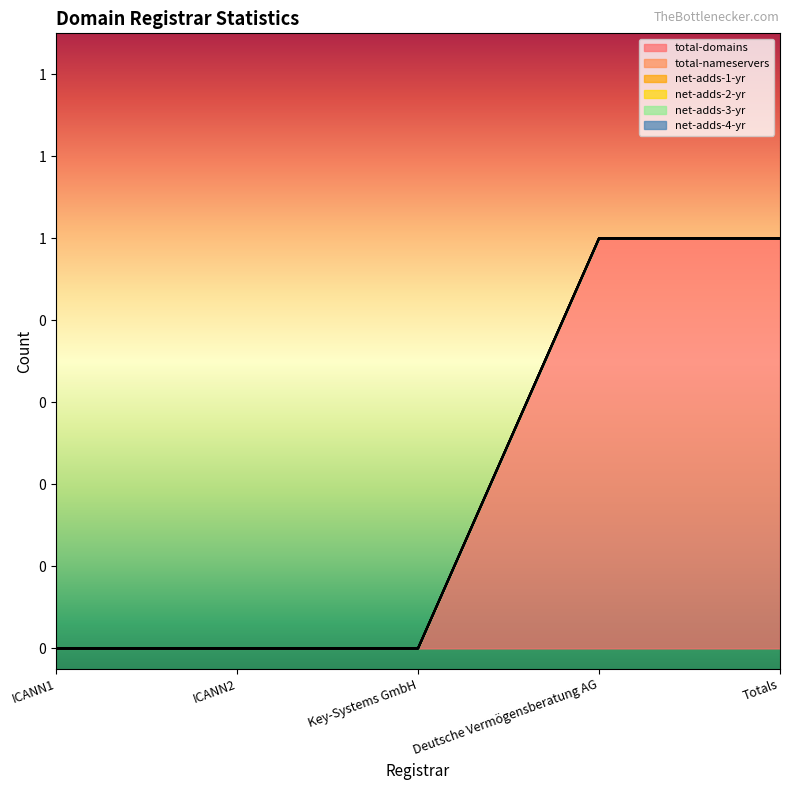

Reading left to right, what are all the values shown in this chart?

total-domains: 0	0	0	1	1
total-nameservers: 0	0	0	0	0
net-adds-1-yr: 0	0	0	0	0
net-adds-2-yr: 0	0	0	0	0
net-adds-3-yr: 0	0	0	0	0
net-adds-4-yr: 0	0	0	0	0